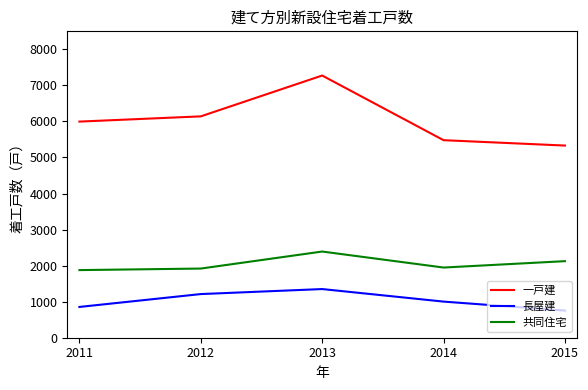

At which category is the sum across all series the highest?

2013